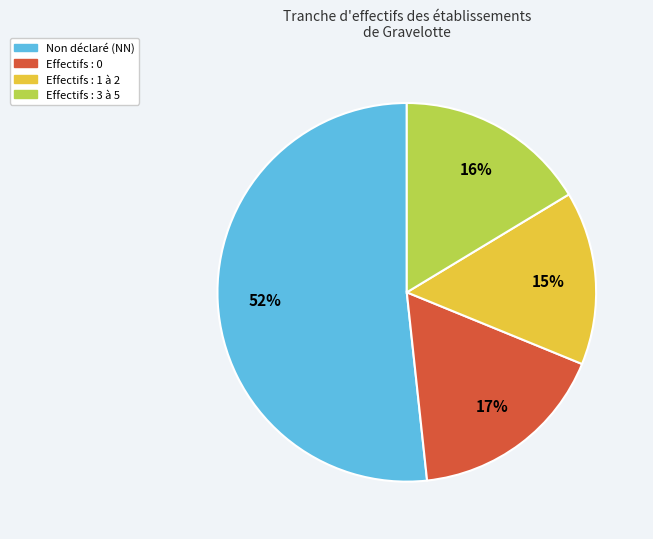

Which has a higher value, Effectifs : 0 or Non déclaré (NN)?

Non déclaré (NN)